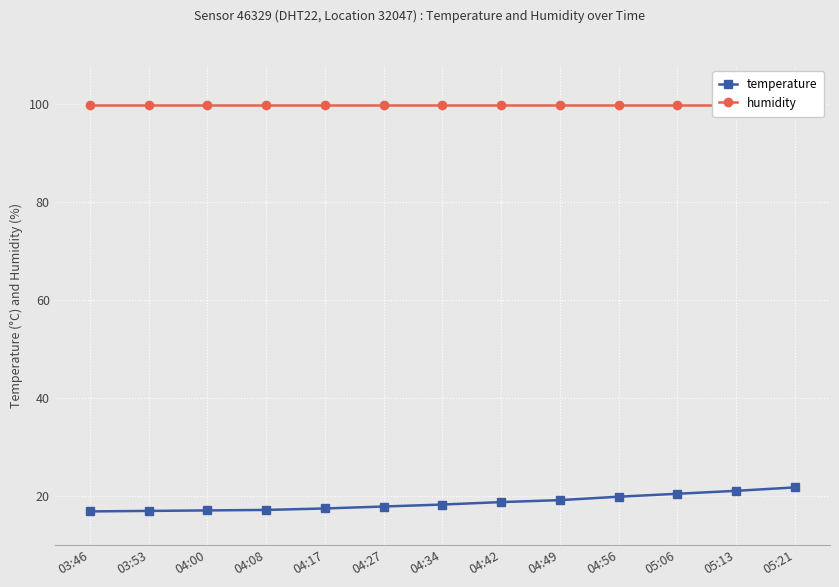

Reading left to right, transcribe all the data shown in this chart.

temperature: 16.9	17.0	17.1	17.2	17.5	17.9	18.3	18.8	19.2	19.9	20.5	21.1	21.8
humidity: 99.9	99.9	99.9	99.9	99.9	99.9	99.9	99.9	99.9	99.9	99.9	99.9	99.9